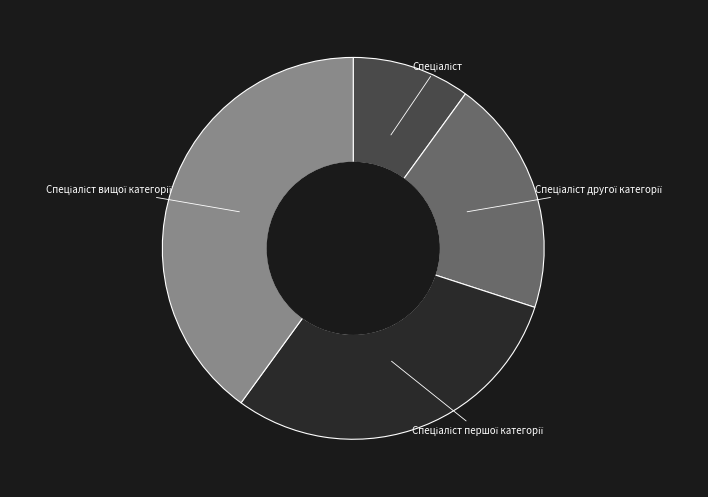

Is there a majority slice in this chart?

No